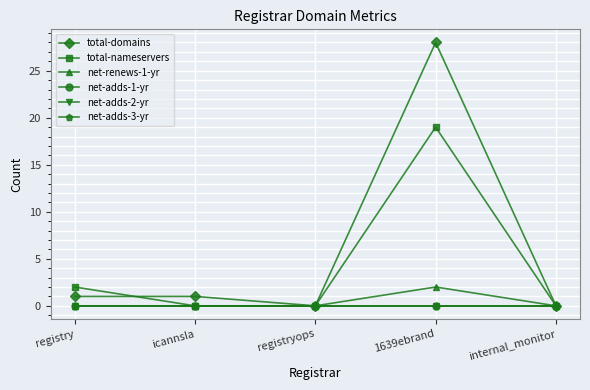

Reading right to left, extract all data points from this chart.

total-domains: 0	28	0	1	1
total-nameservers: 0	19	0	0	2
net-renews-1-yr: 0	2	0	0	0
net-adds-1-yr: 0	0	0	0	0
net-adds-2-yr: 0	0	0	0	0
net-adds-3-yr: 0	0	0	0	0